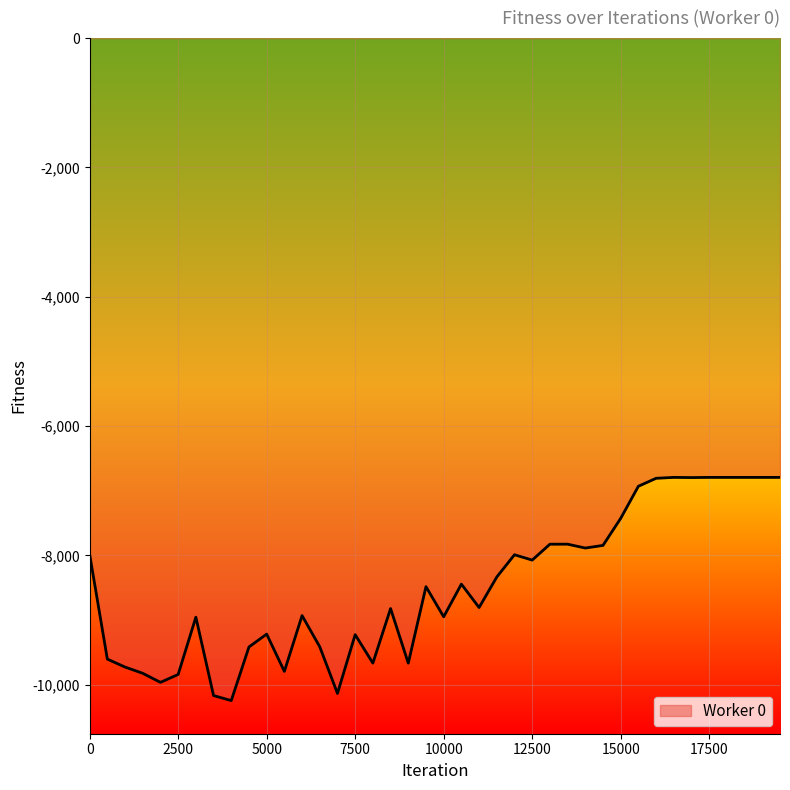

What is the greatest value displayed?

-6794.3